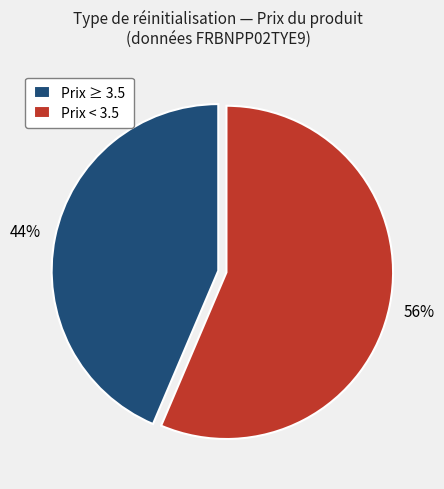

Is it true that Prix < 3.5 is 56% of the pie?

True